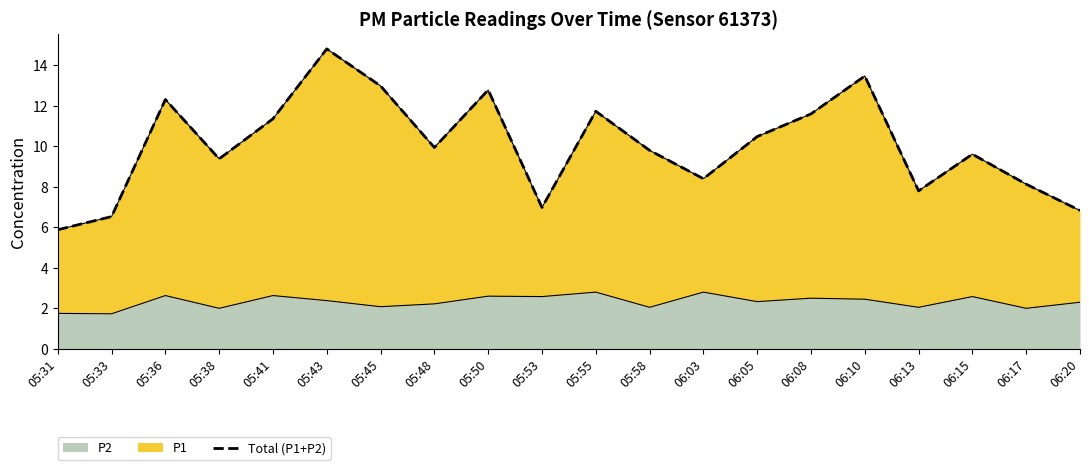

Which has a higher value, 05:33 or 06:10?

06:10